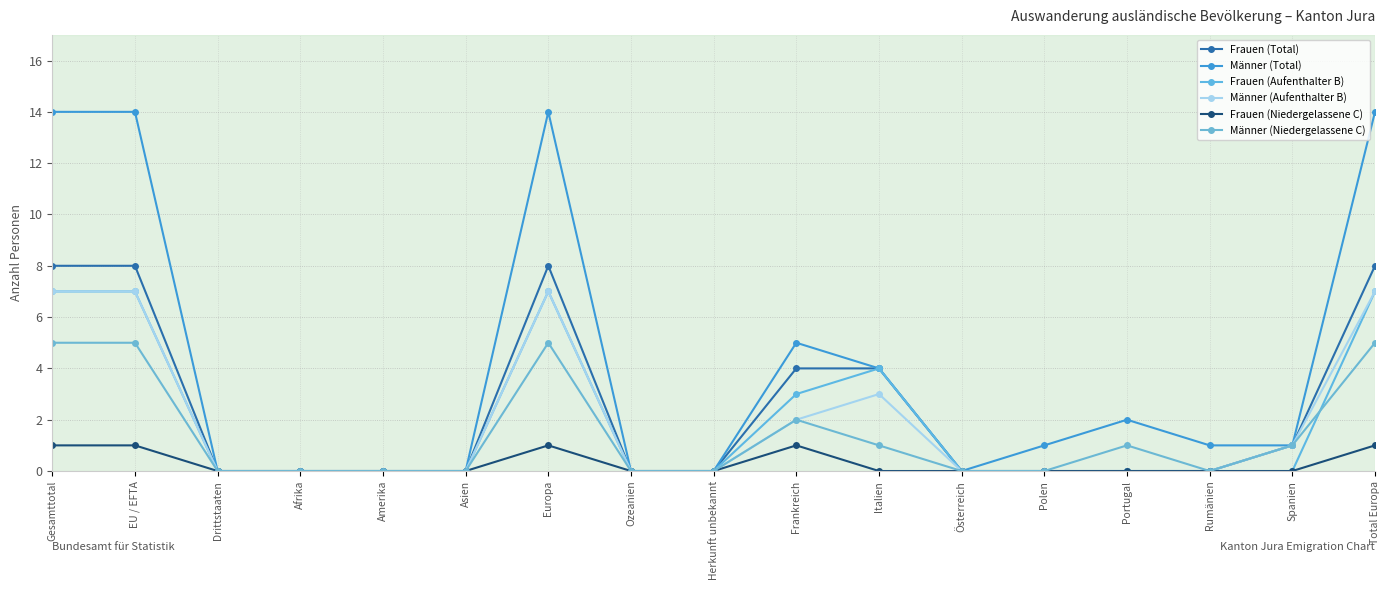

True or false: Frauen (Niedergelassene C) has a value of 1 at Total Europa.

True